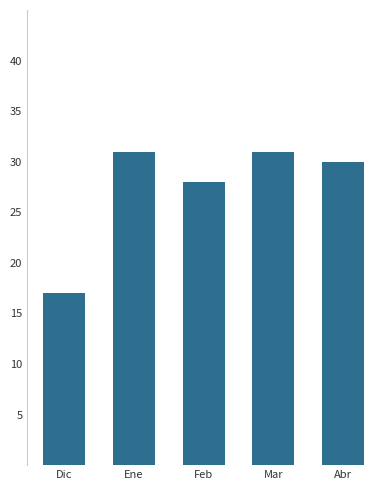

Reading right to left, what are all the values shown in this chart?

30	31	28	31	17